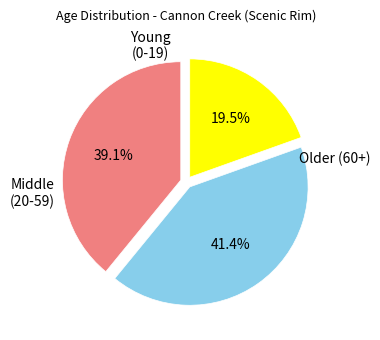

Does any single category account for the majority?

No